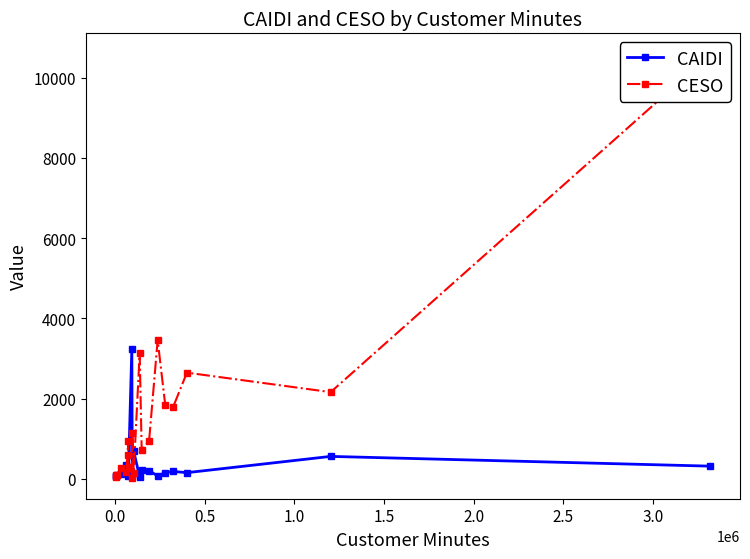

True or false: CAIDI has more than 1 interior local peaks.

True